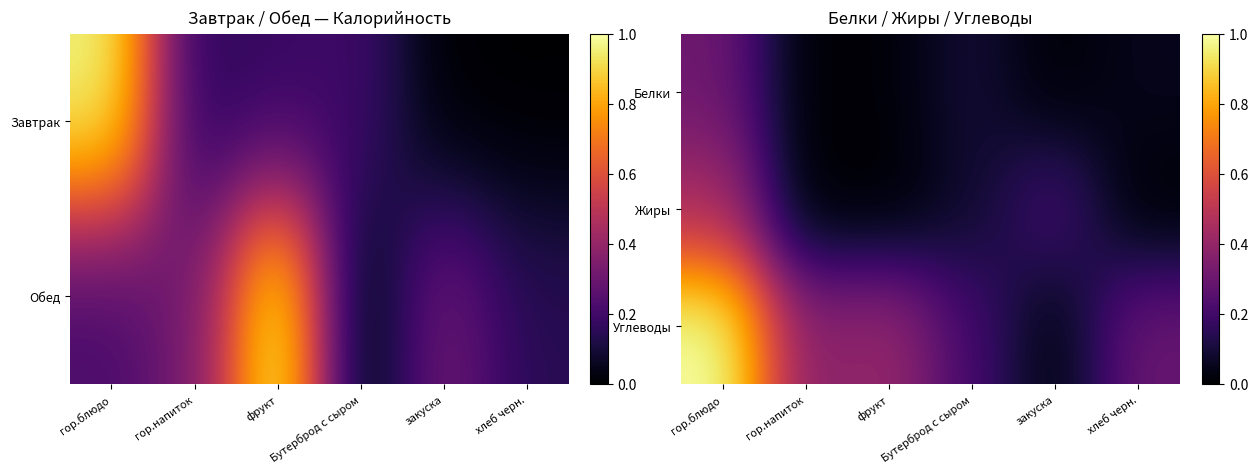

Reading left to right, transcribe all the data shown in this chart.

Белки: гор.блюдо=0.3	гор.напиток=0.0	фрукт=0.0	Бутерброд с сыром=0.1	закуска=0.0	хлеб черн.=0.0
Жиры: гор.блюдо=0.4	гор.напиток=0.0	фрукт=0.0	Бутерброд с сыром=0.1	закуска=0.2	хлеб черн.=0.0
Углеводы: гор.блюдо=1.0	гор.напиток=0.4	фрукт=0.4	Бутерброд с сыром=0.2	закуска=0.0	хлеб черн.=0.3